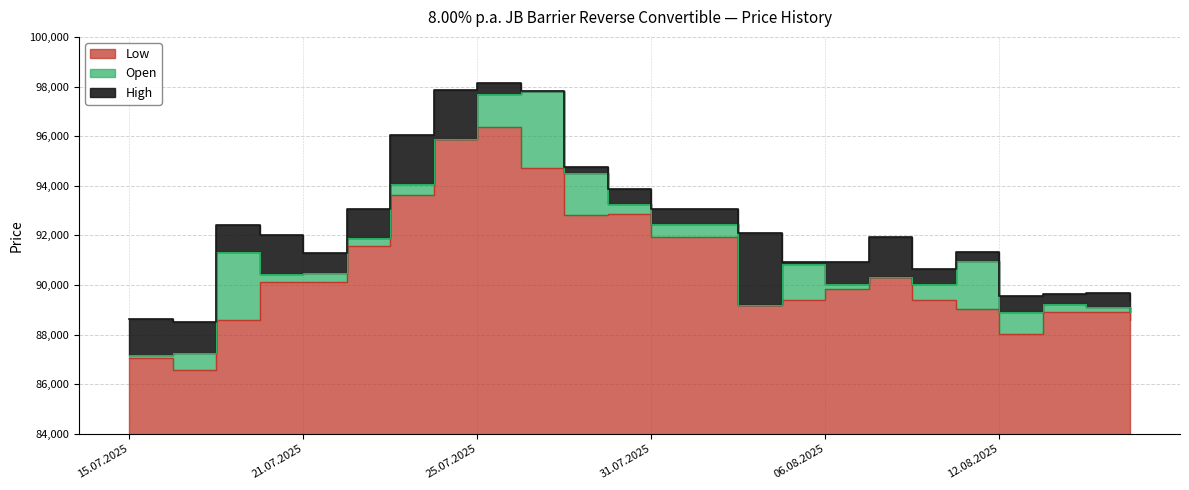

True or false: High has more than 1 interior local peaks.

True